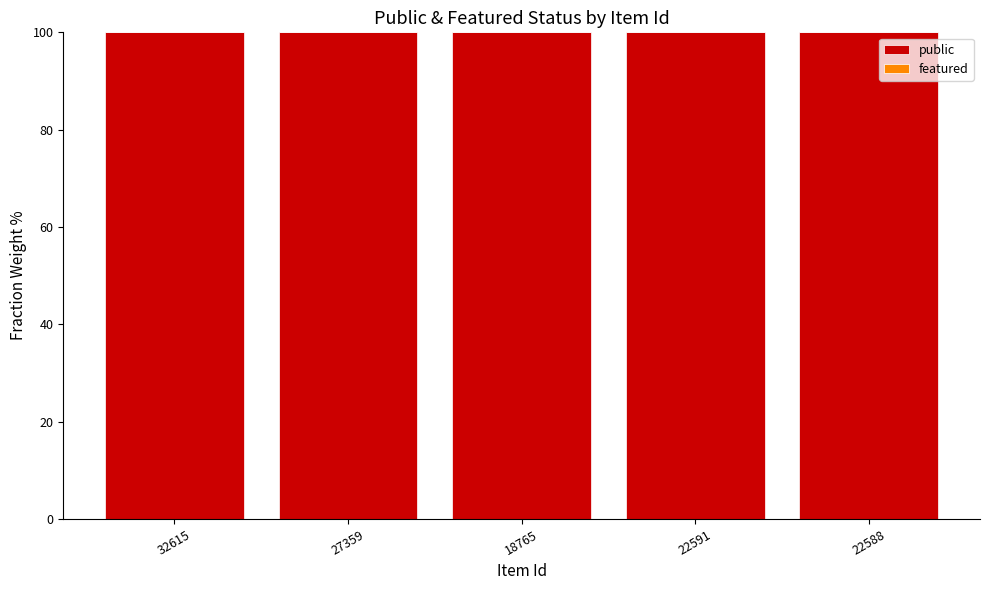

Is it true that featured equals 0 at 32615?

True